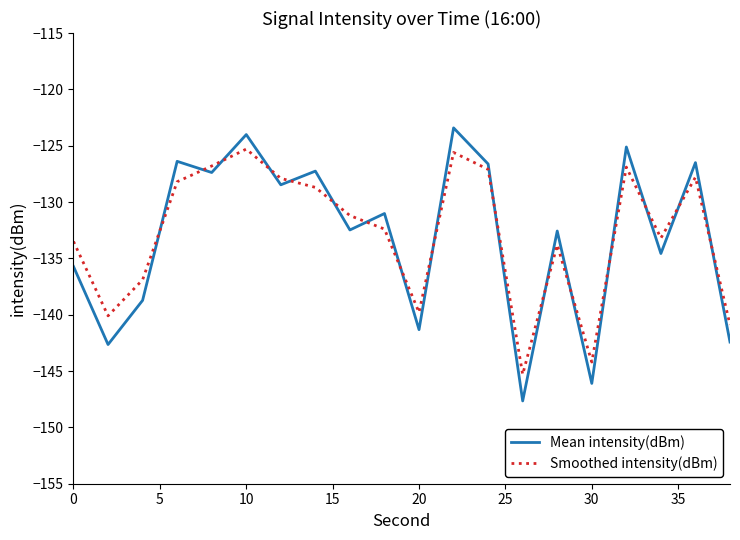

After their last crossing, which series has the higher values: Smoothed intensity(dBm) or Mean intensity(dBm)?

Smoothed intensity(dBm)